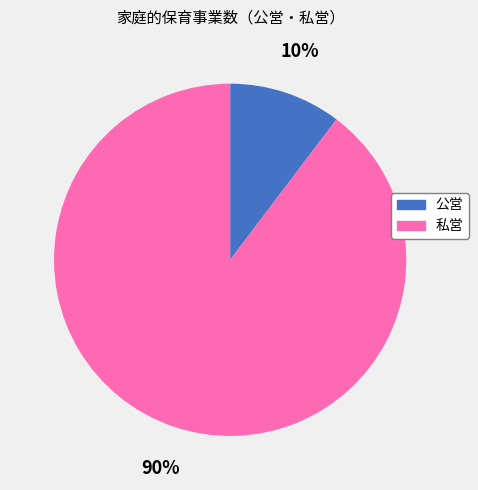

Between 公営 and 私営, which is larger?

私営